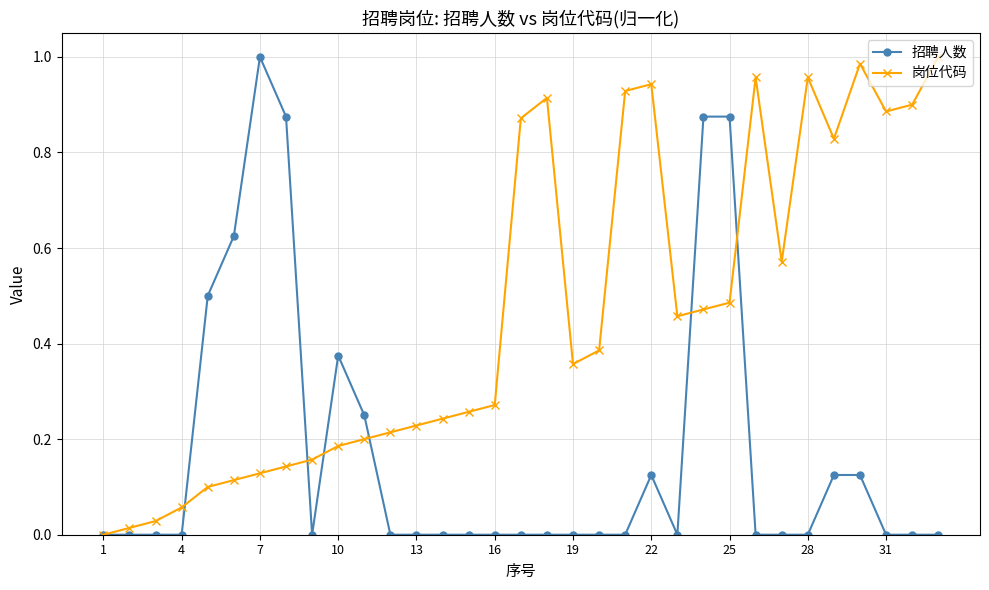

List the series in order of their overall mean, highest first.

岗位代码, 招聘人数